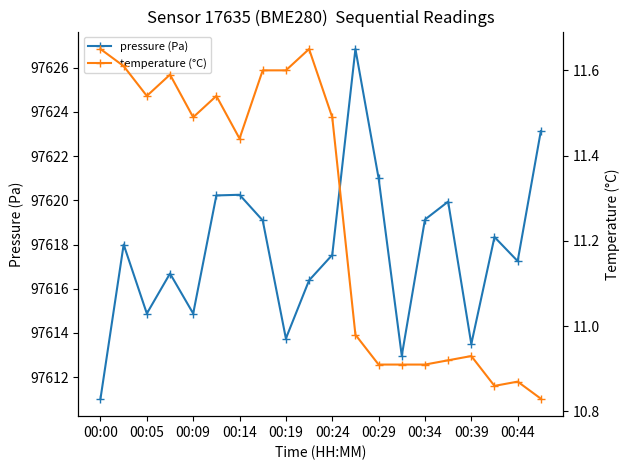

Which category has the lowest value in the pressure (Pa) series?

00:00